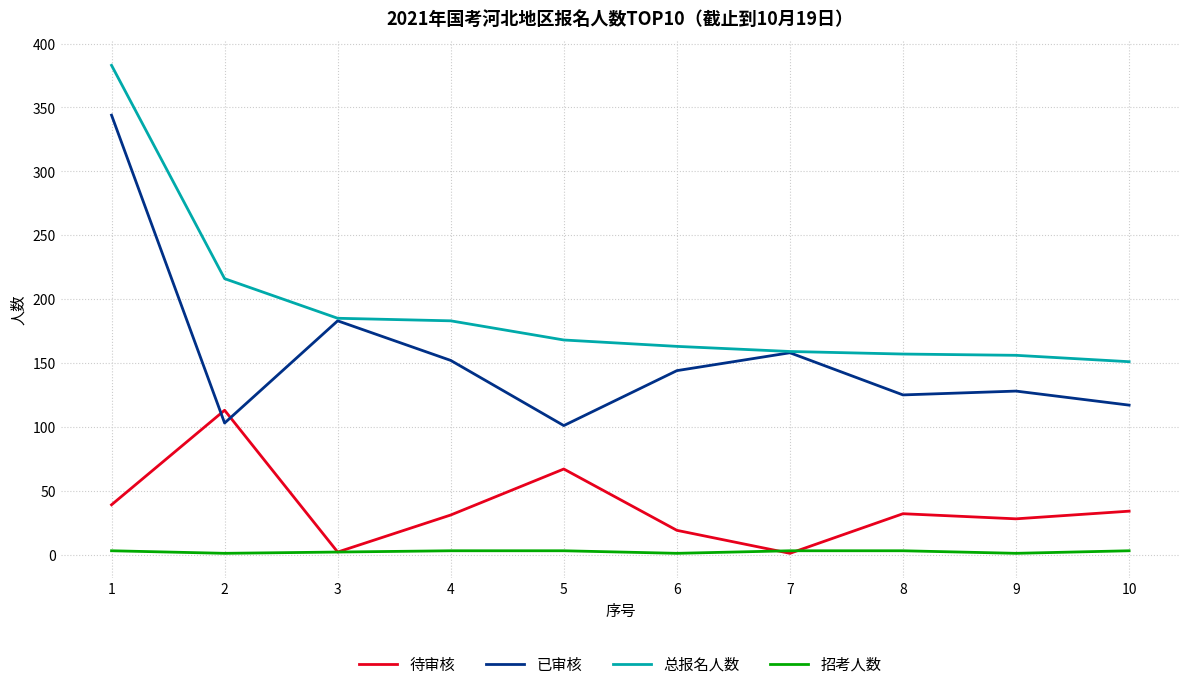

The value of 总报名人数 at 5 is 168. True or false?

True